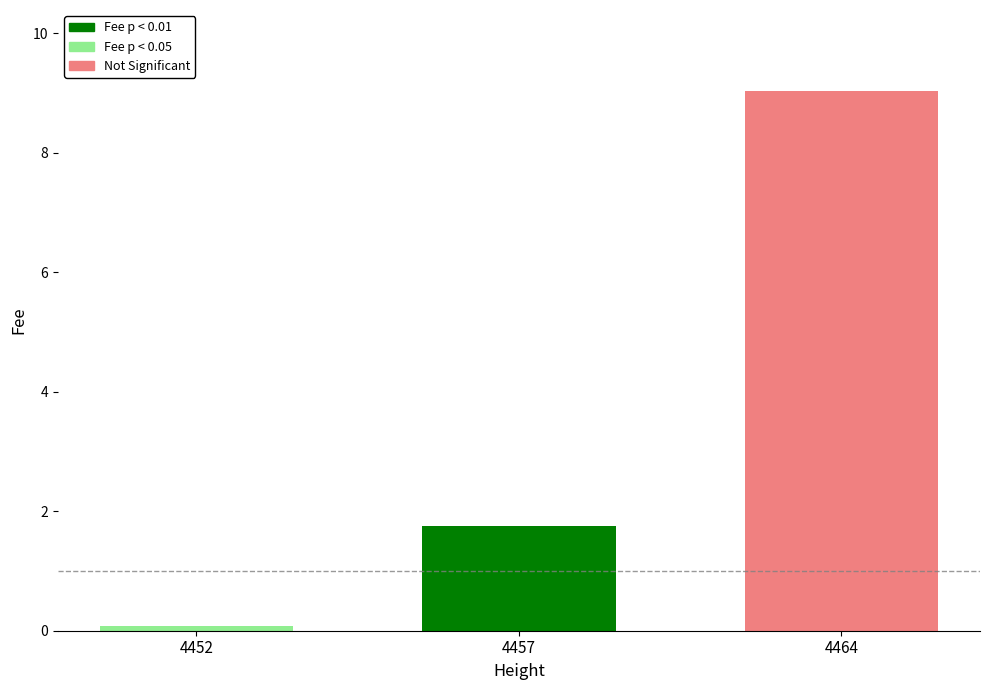

List the labels in order of value, largest first.

4464, 4457, 4452